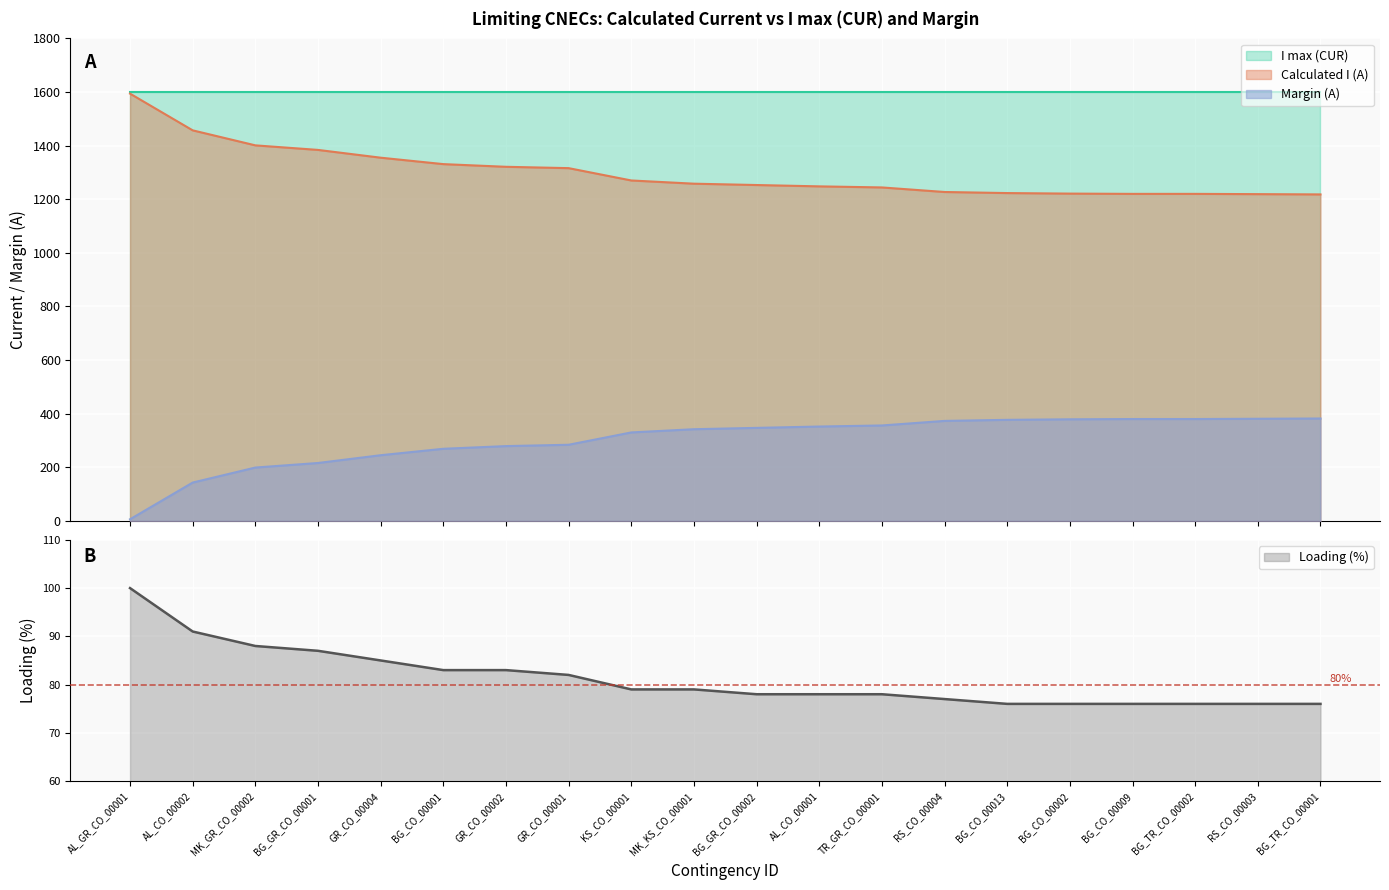

True or false: Margin (A) and I max (CUR) intersect in this chart.

False